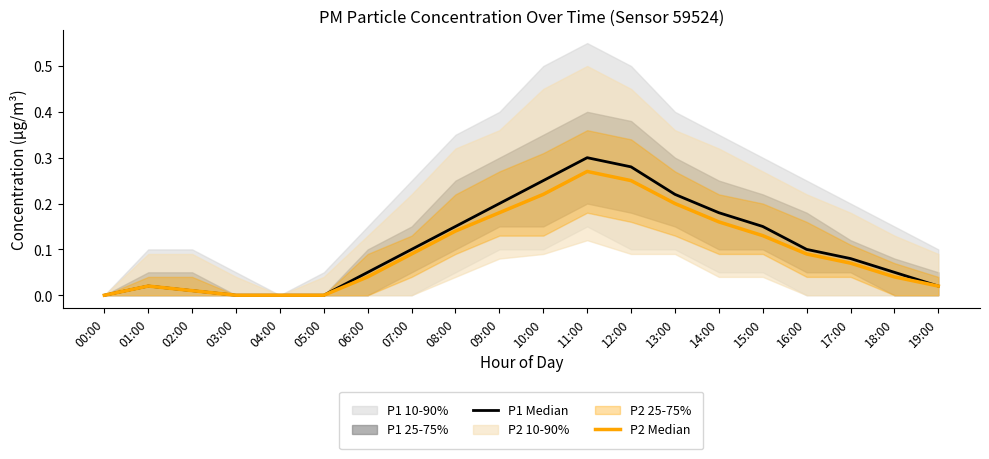

What is the value of the P2 Median point at the 15th from the left?

0.2